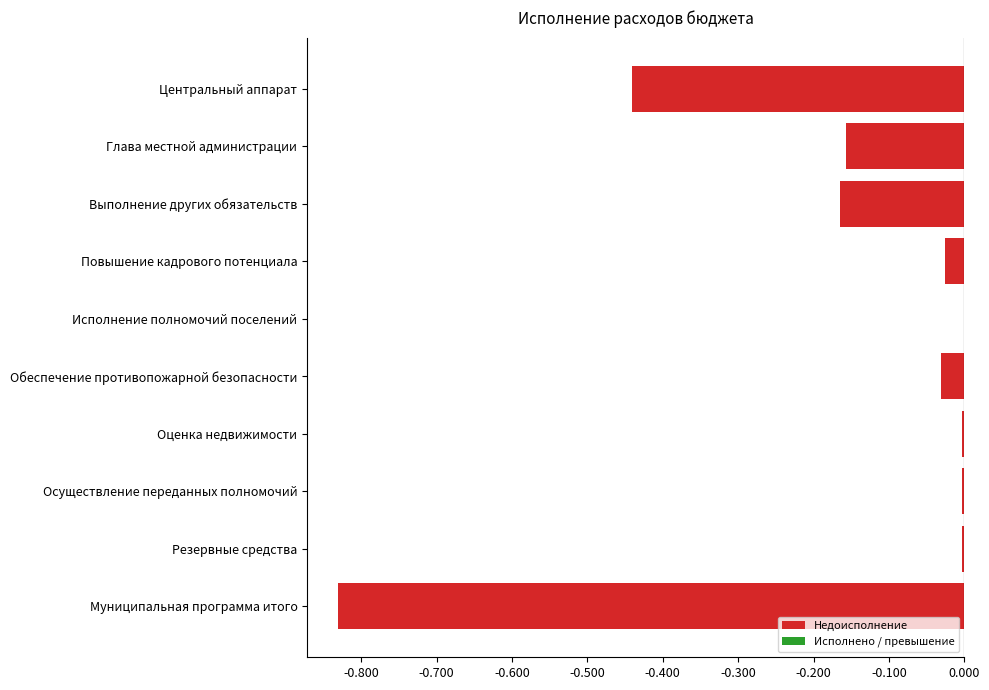

What is the sum of the values at Выполнение других обязательств and Глава местной администрации?

-0.3